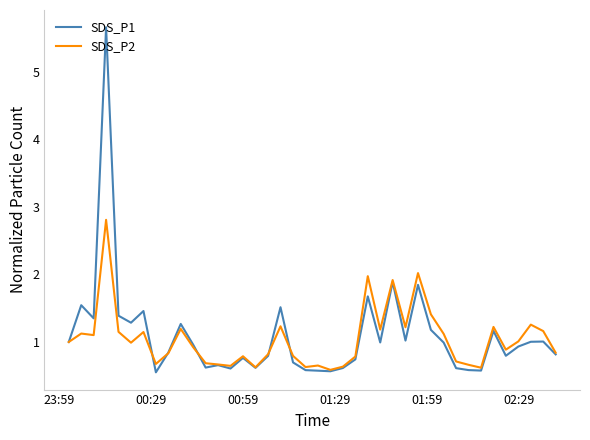

What is the maximum value shown in the chart?

5.7